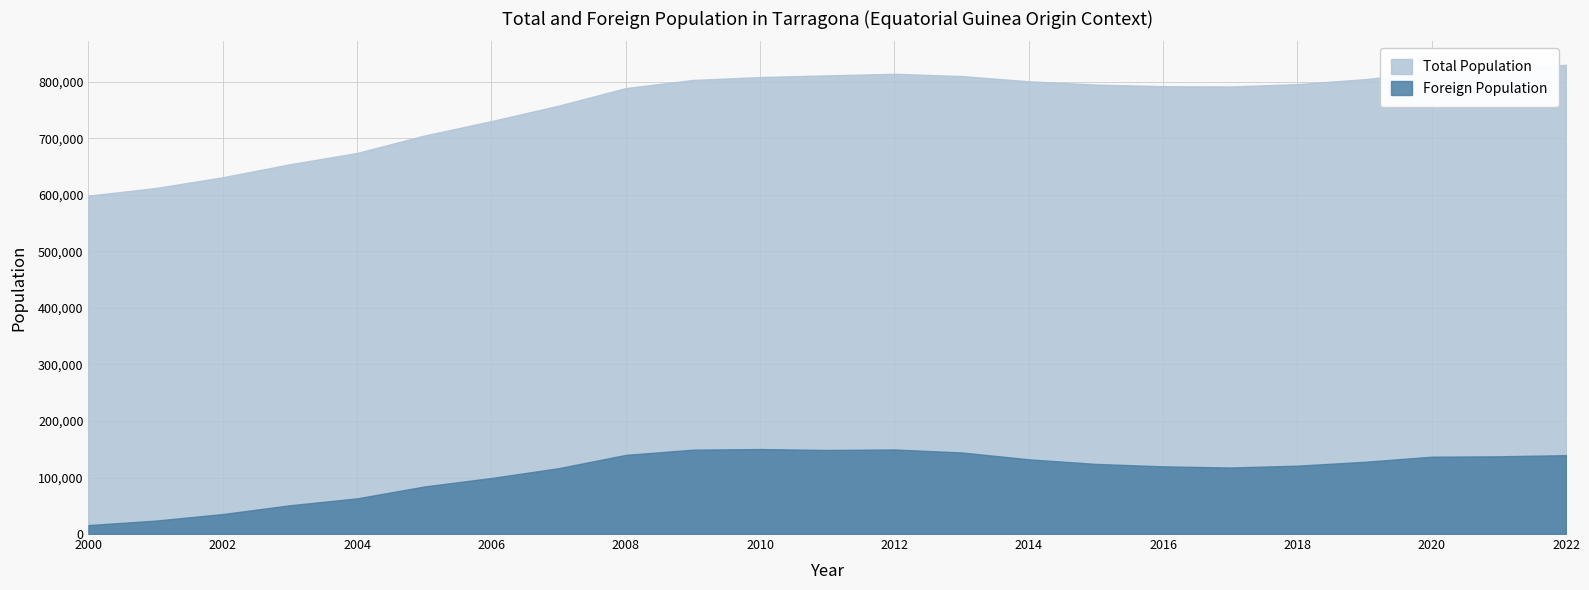

Which series has the largest total across all categories?

Total Population